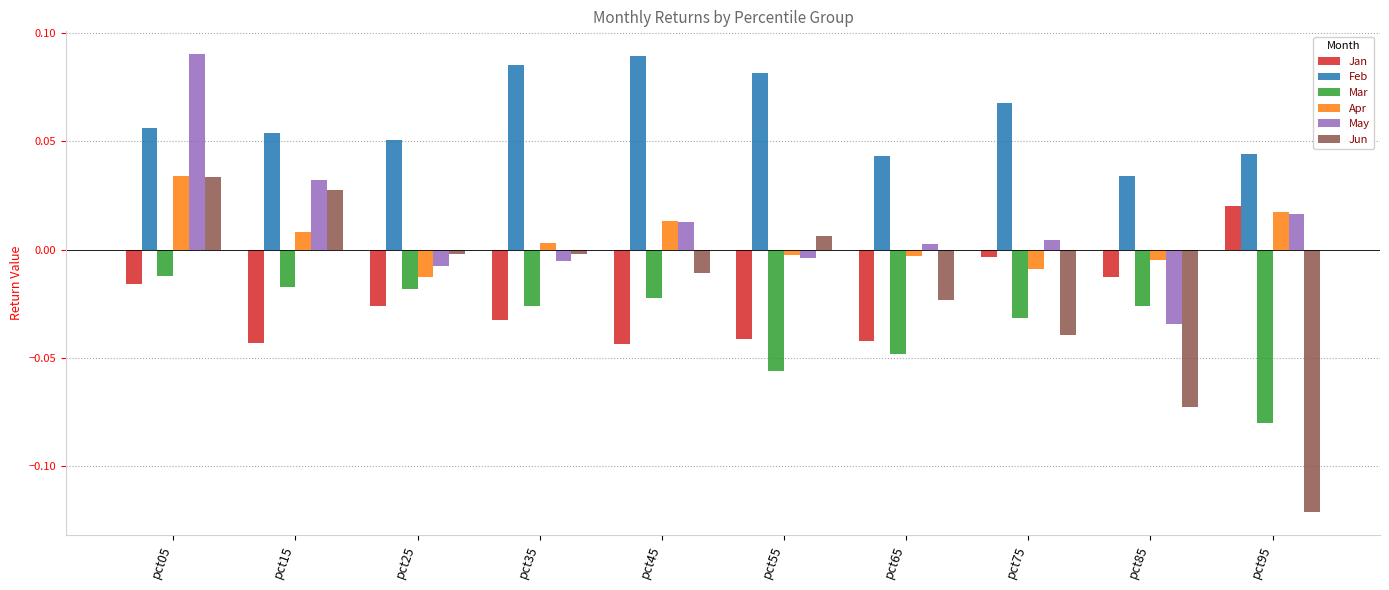

Which category has the lowest value across all series?

pct95